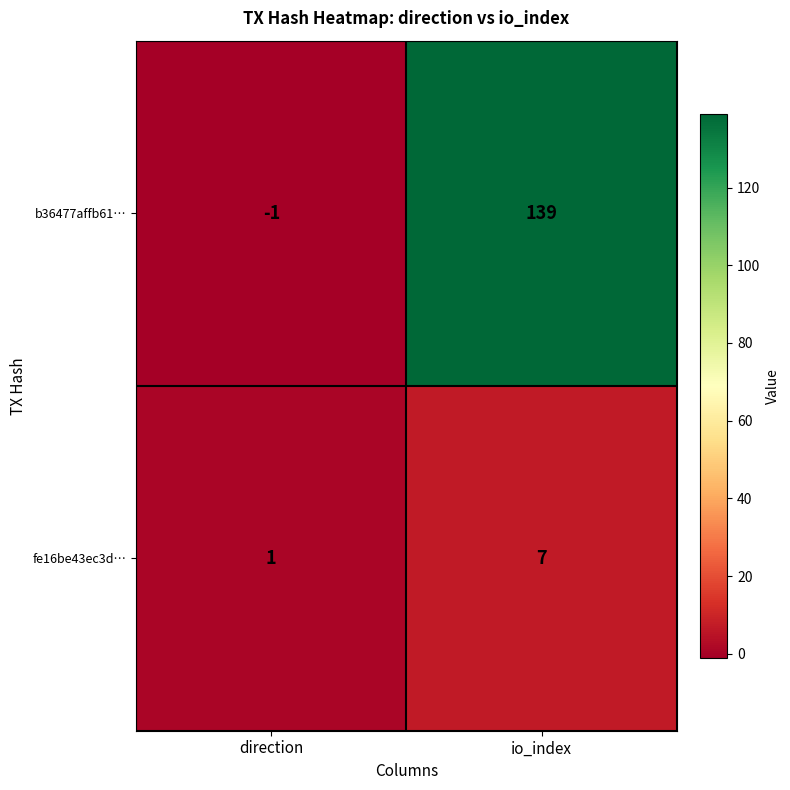

Which series has the largest total across all categories?

b36477affb61…